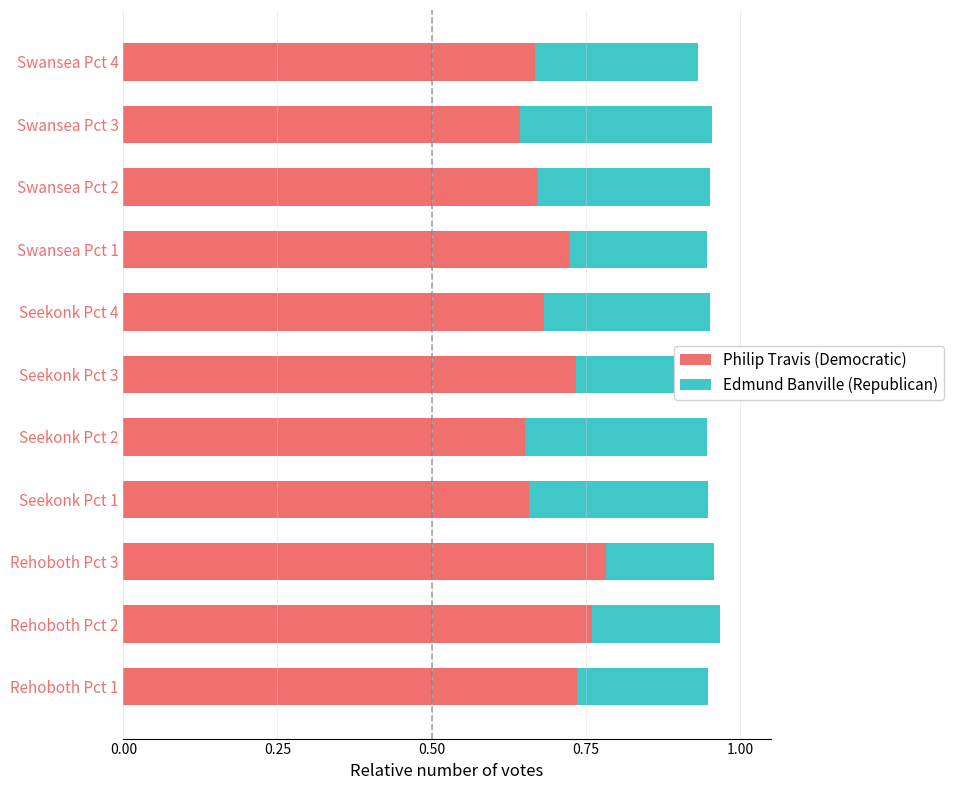

Count the Philip Travis (Democratic) values in the range 0 to 1.

11